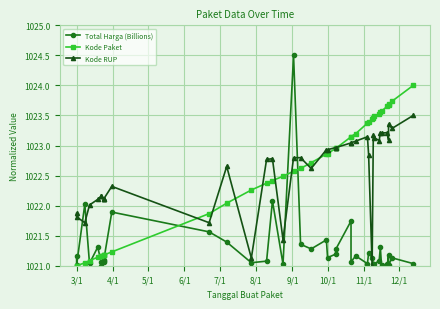

What is the value of the Kode RUP point at the 23rd from the left?

1023.0